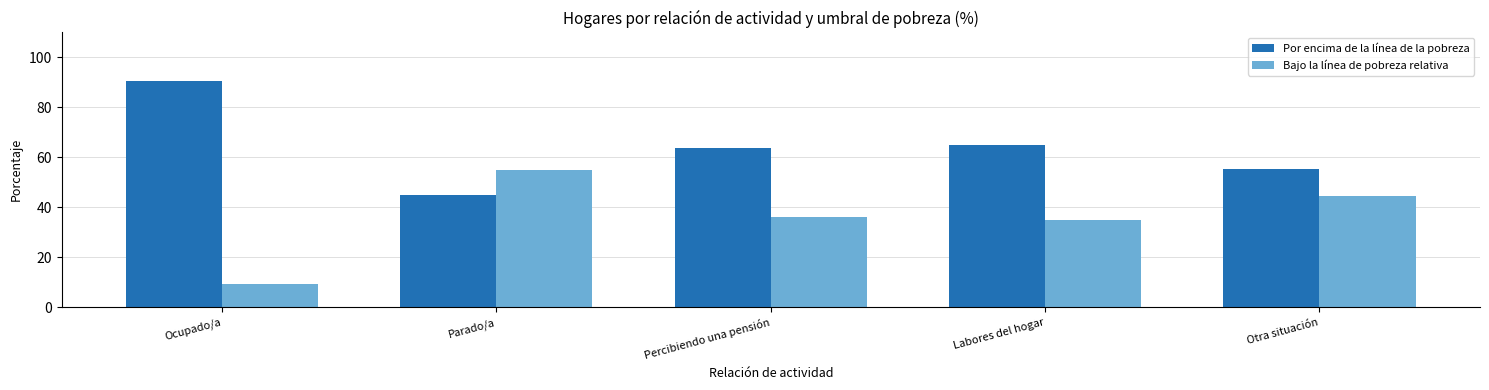

What is the average value of the Bajo la línea de pobreza relativa series?

36.0